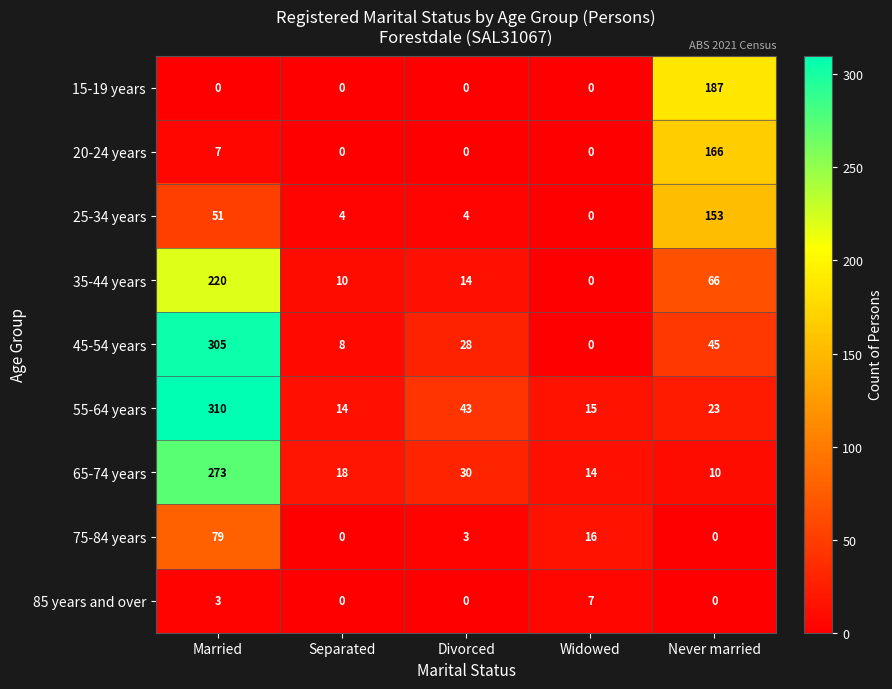

Rank the series by their maximum value, from highest to lowest.

55-64 years, 45-54 years, 65-74 years, 35-44 years, 15-19 years, 20-24 years, 25-34 years, 75-84 years, 85 years and over